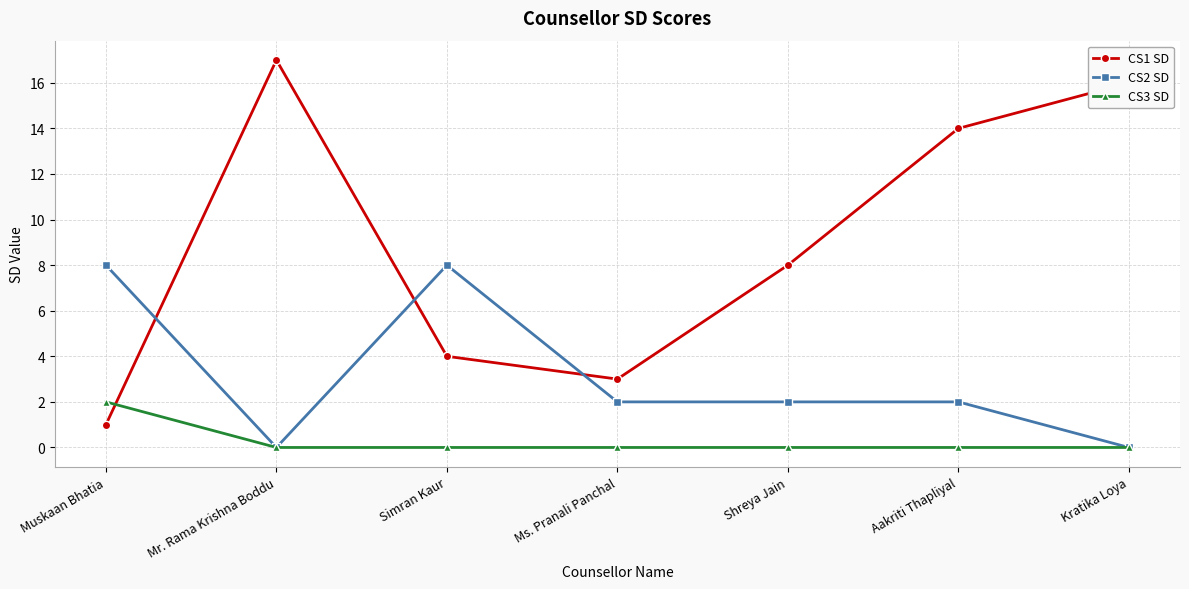

Which series ends up on top after the final intersection of CS1 SD and CS2 SD?

CS1 SD